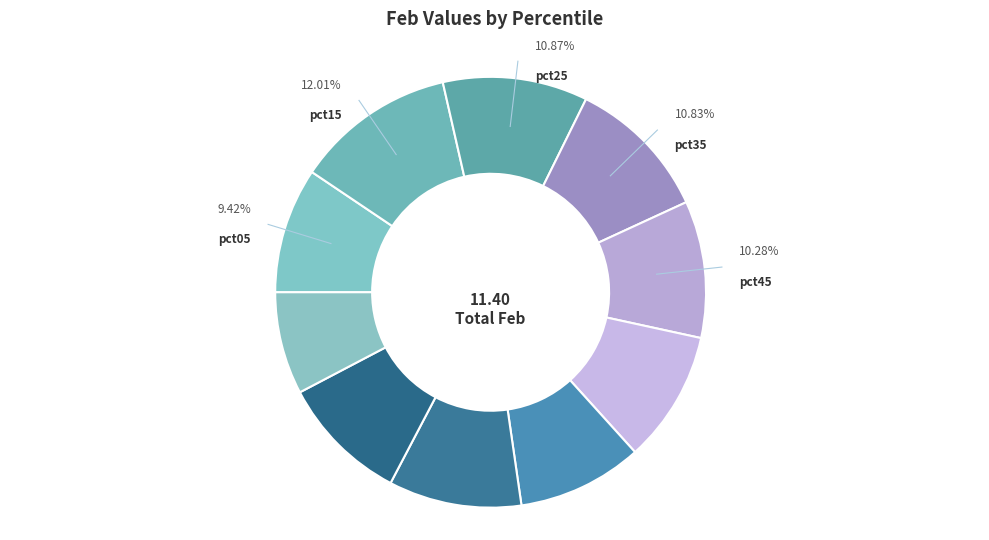

How many slices are in this pie chart?

10